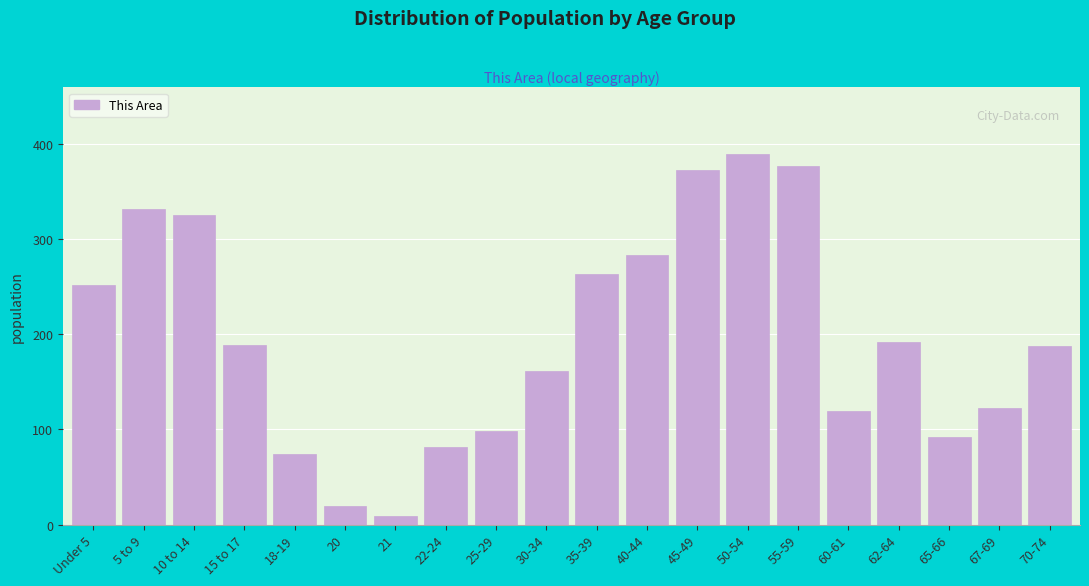

What is the ratio of the value at 25-29 to the value at 30-34?

0.6